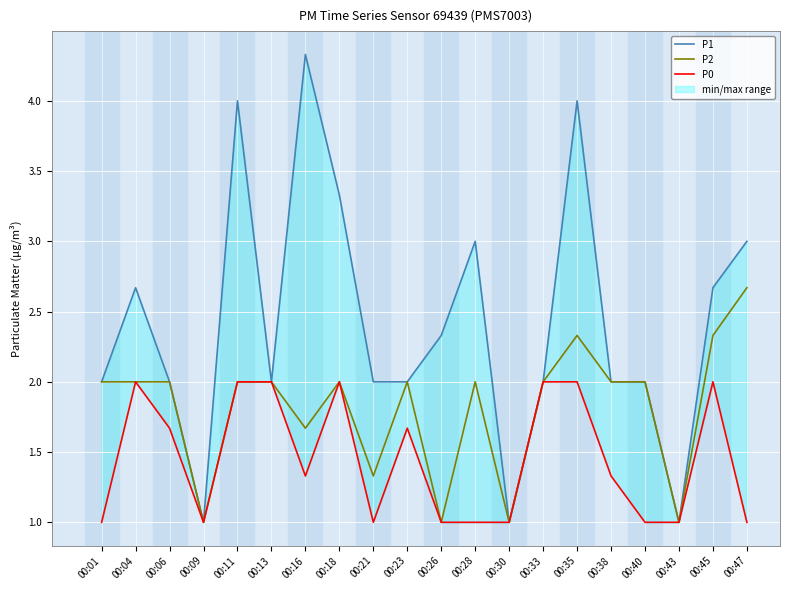

What are all the series names shown in the legend?

P1, P2, P0